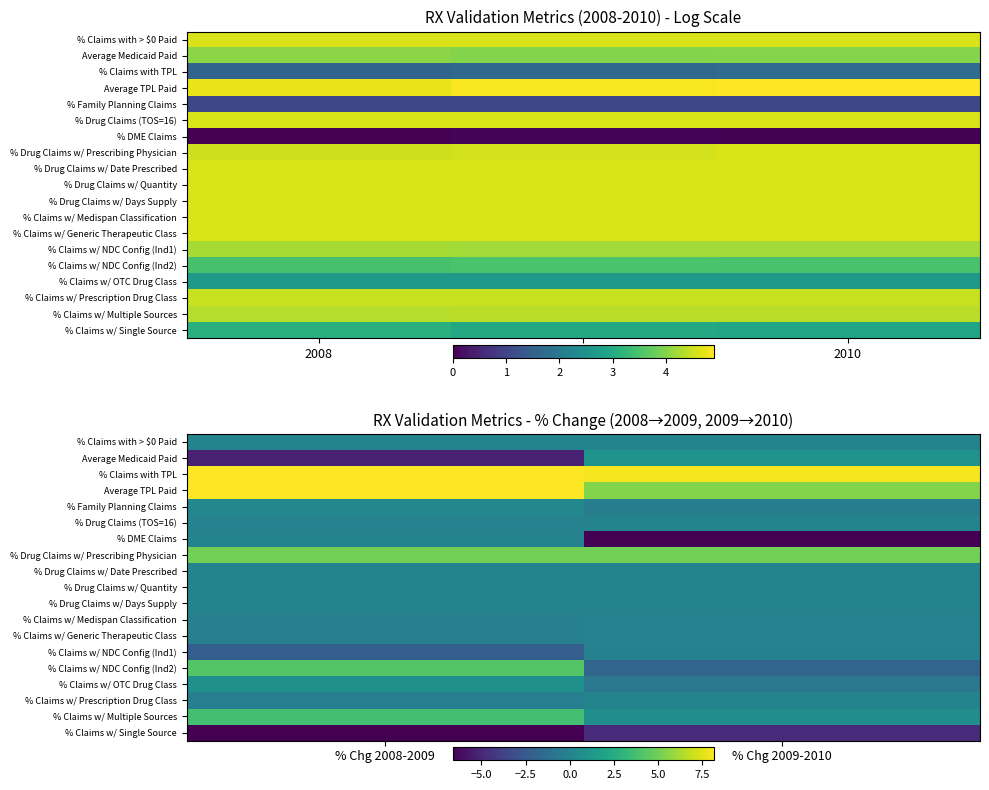

At which label does % Claims with TPL reach its minimum?

% Chg 2009-2010